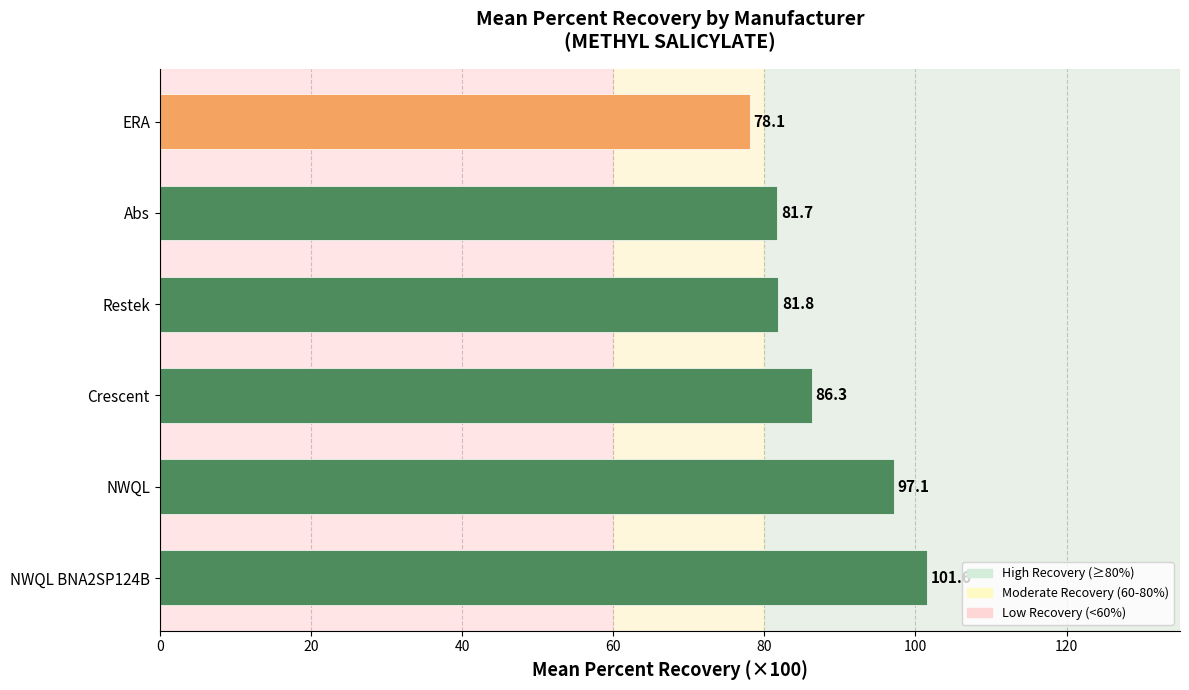

What is the difference between the maximum and minimum values?

23.5